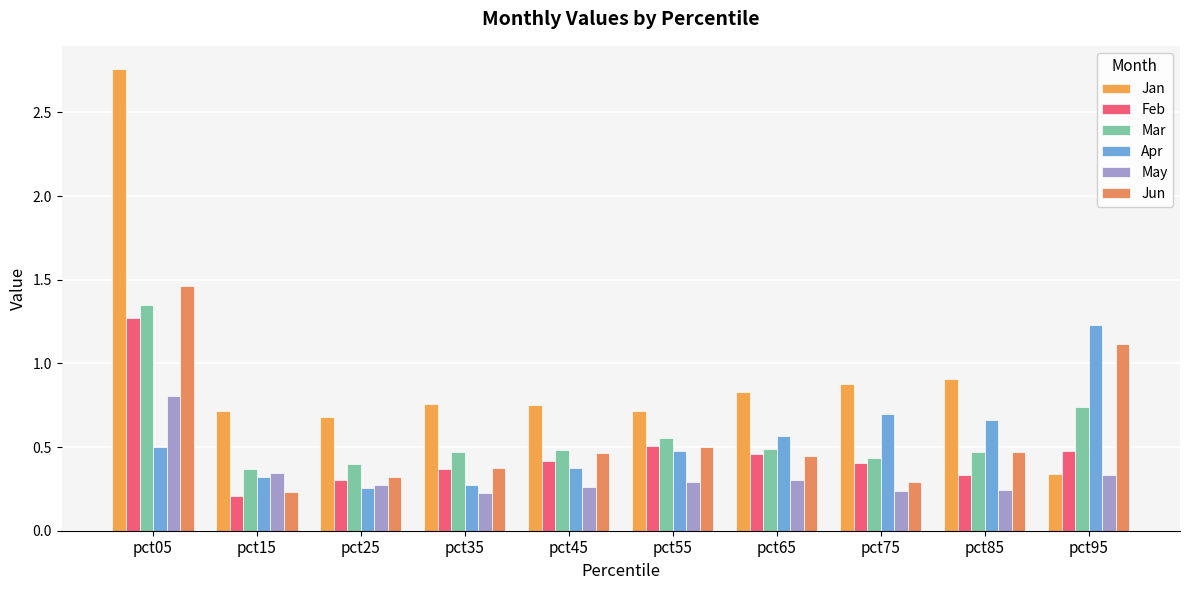

Which series has the largest range (max minus min)?

Jan